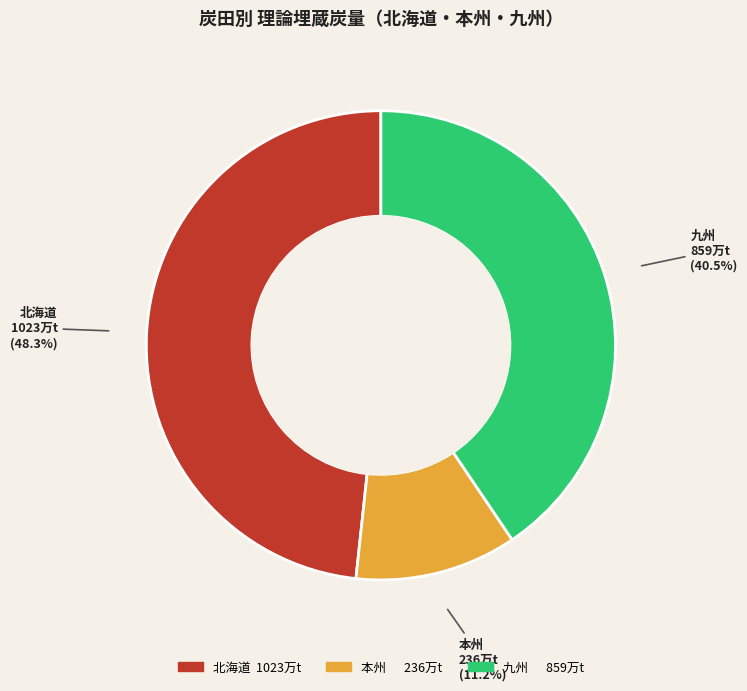

Which slice is the largest?

北海道